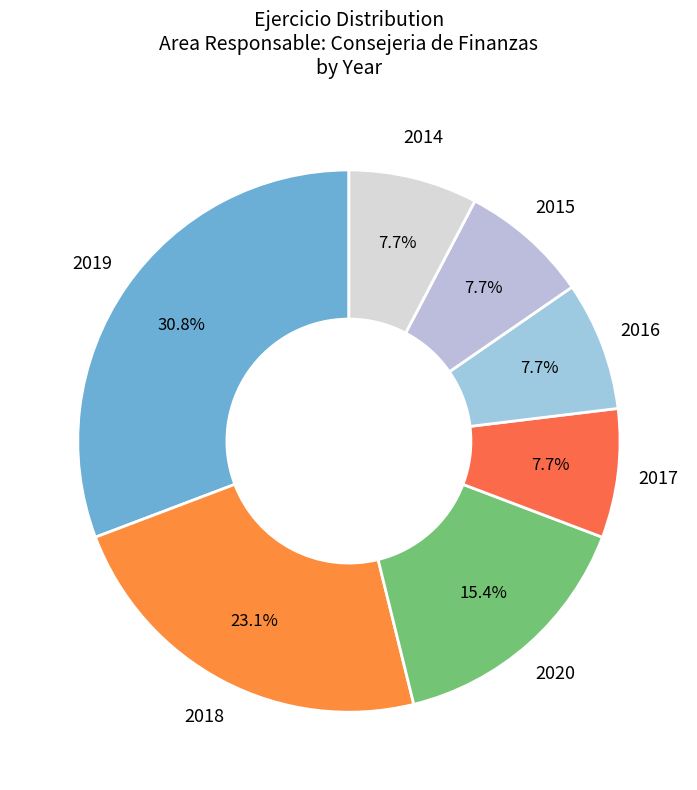

Which slice is the largest?

2019